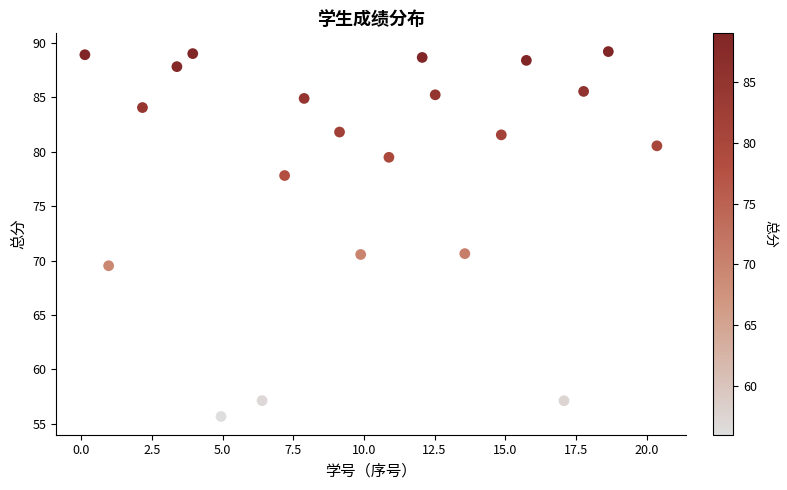

What is the range of Y values (max minus min)?

33.6